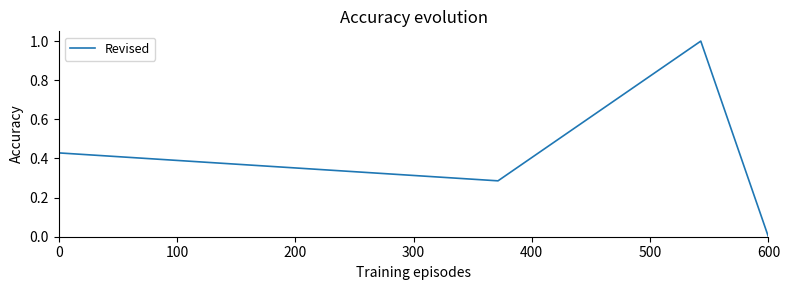

How many lines are shown in the chart?

1